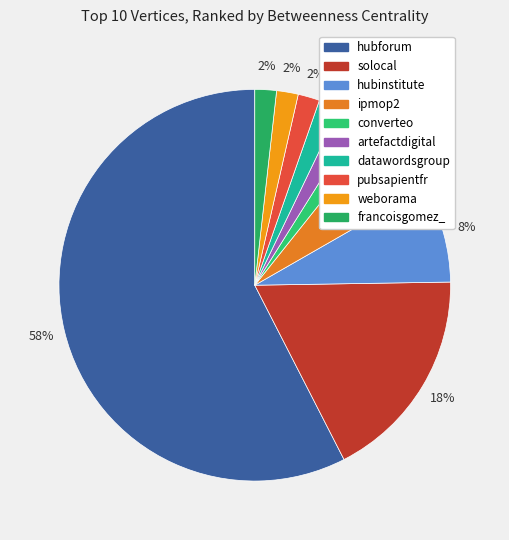

Combined, do converteo and weborama account for over 50%?

No